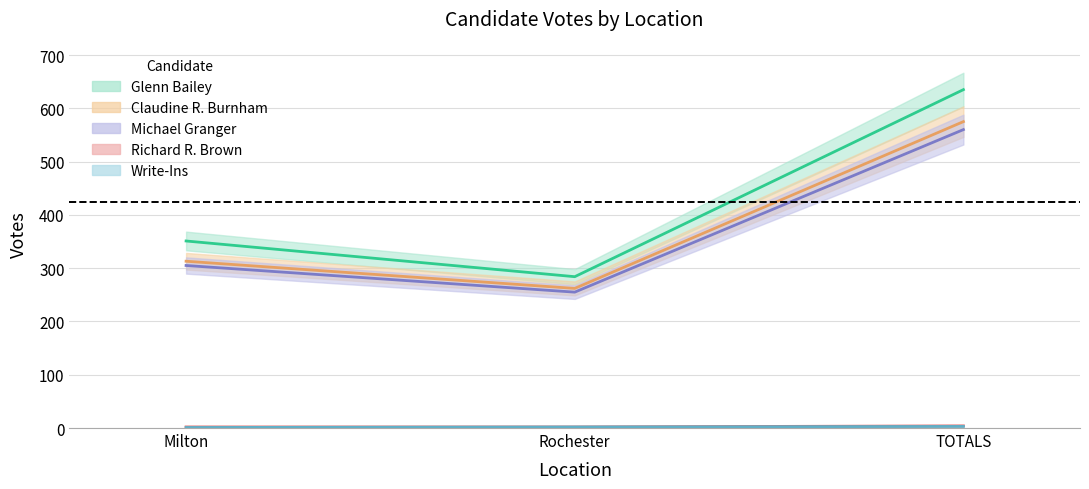

List the series in order of their peak value, lowest first.

Write-Ins, Richard R. Brown, Michael Granger, Claudine R. Burnham, Glenn Bailey